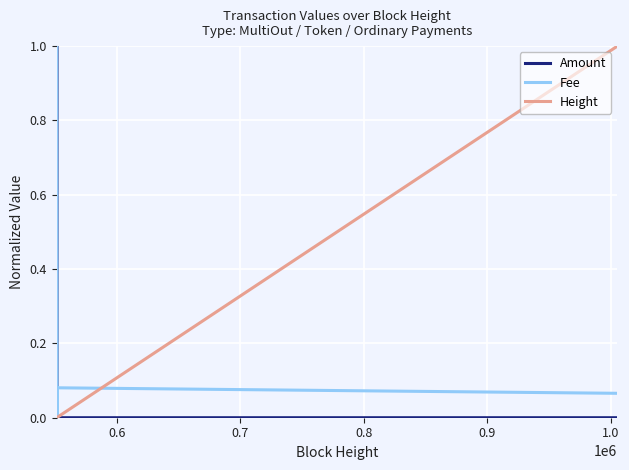

Which series has the largest total across all categories?

Amount